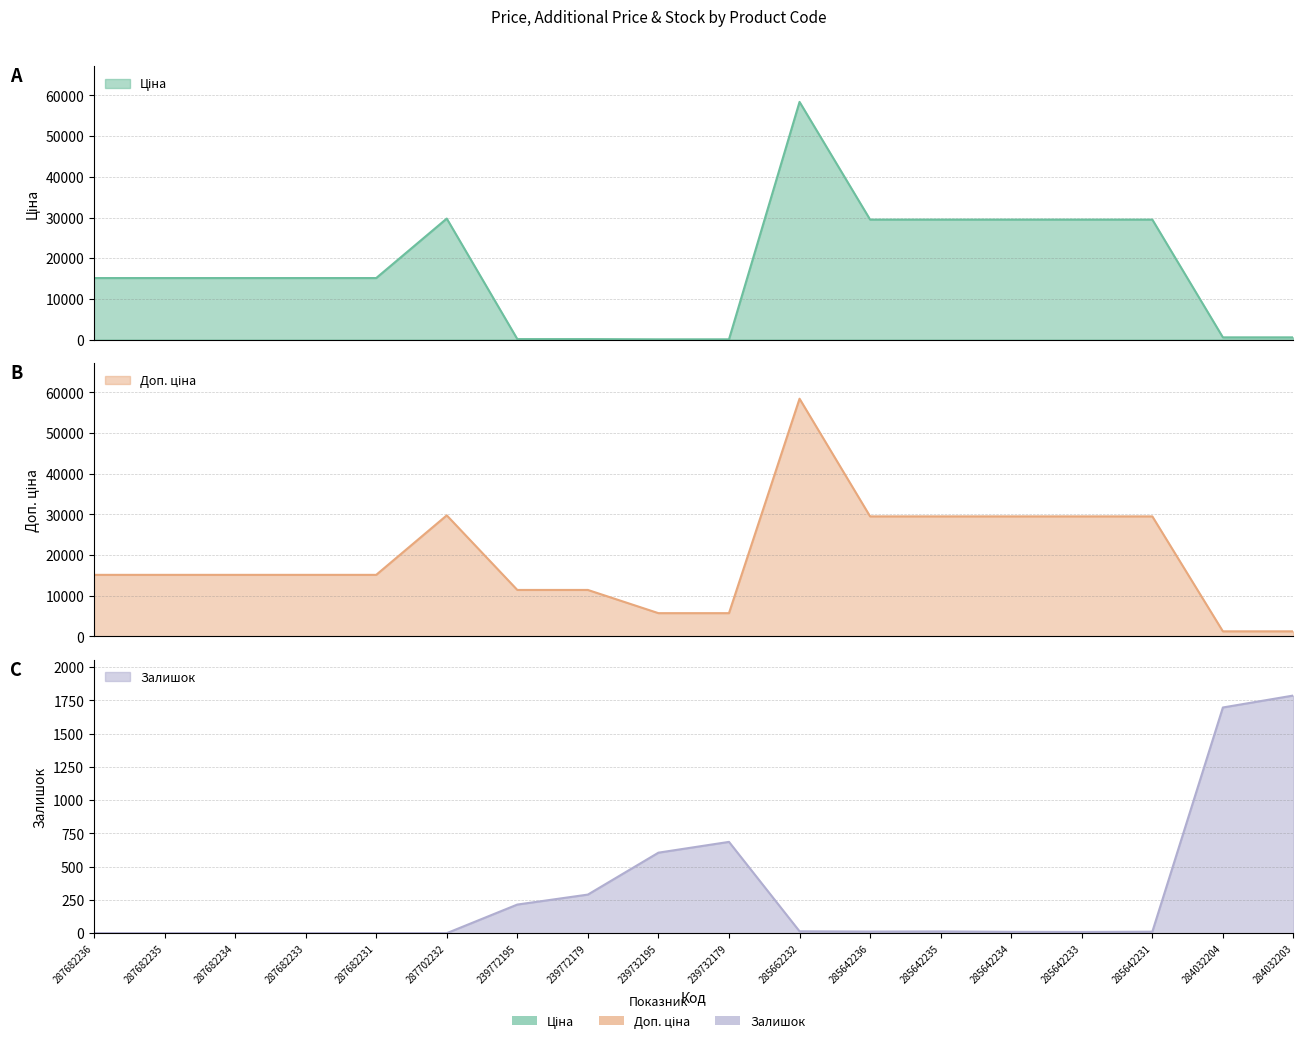

Count the number of data series in this chart.

3